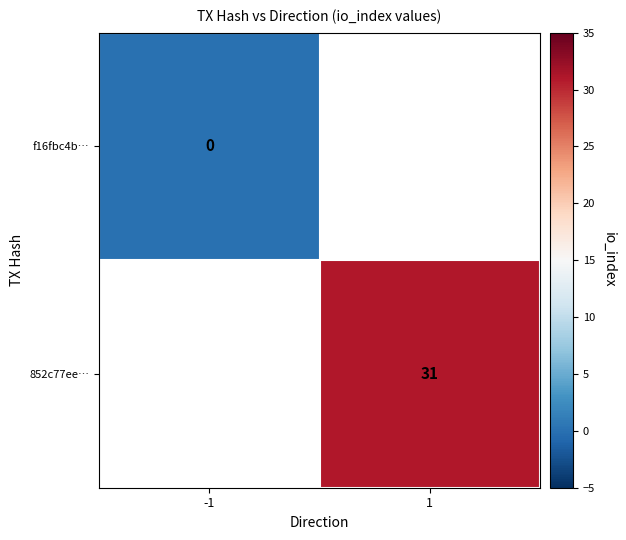

Is the value of 852c77ee… at 1 greater than the value of f16fbc4b… at -1?

Yes